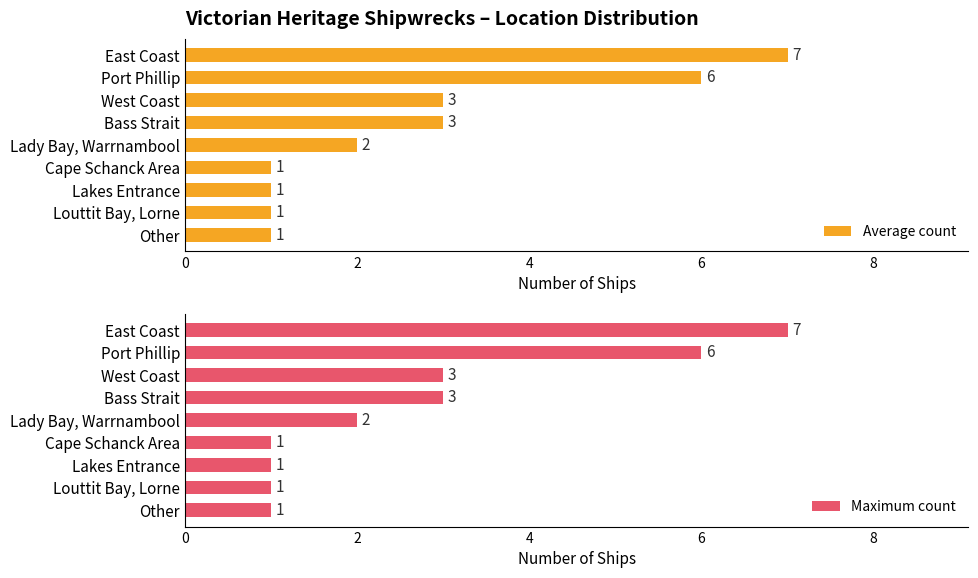

What is the highest value of the Average count series?

7